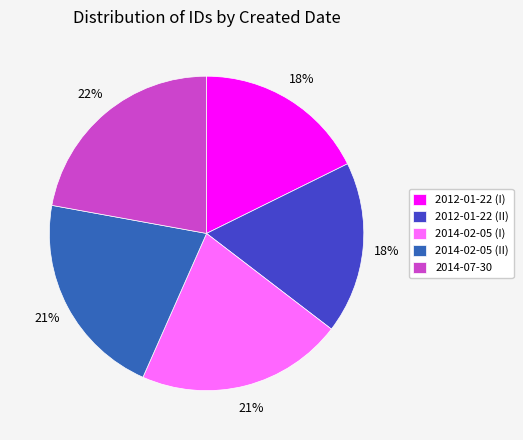

To the nearest percent, what portion does 2014-07-30 represent?

22%